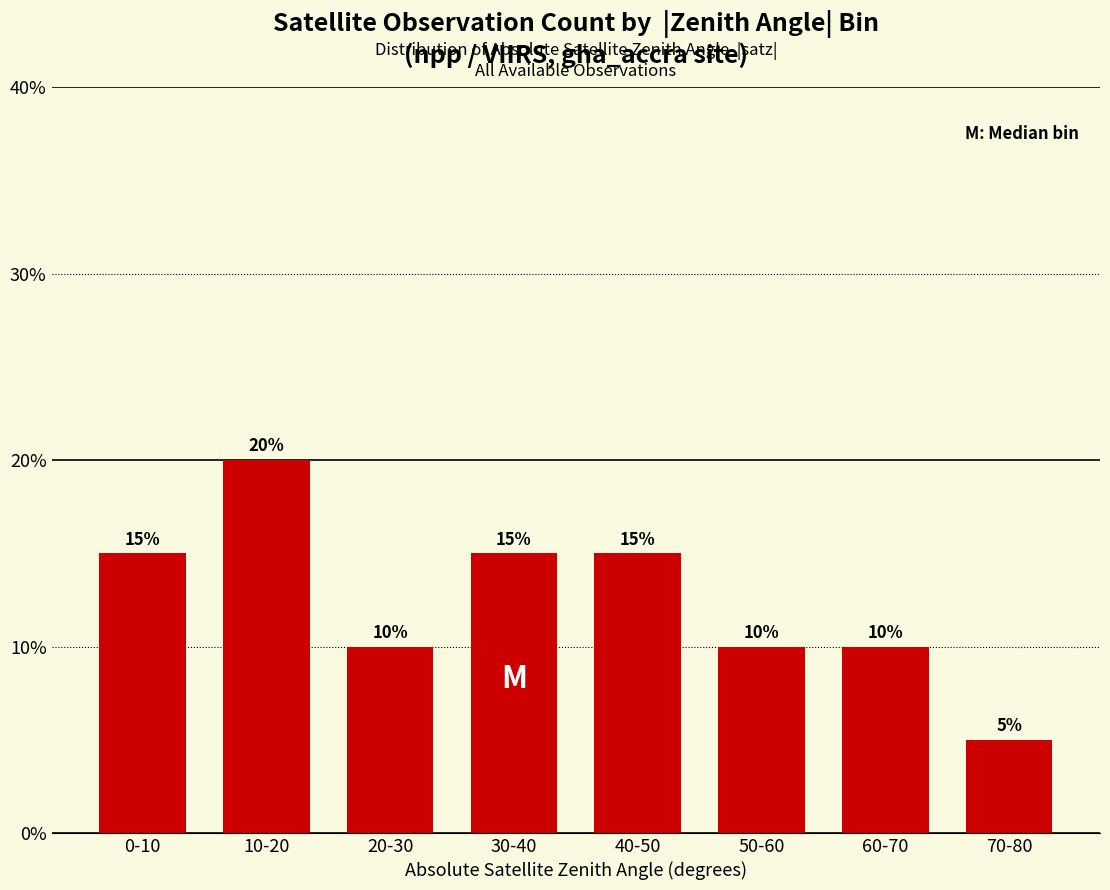

List the labels in order of value, largest first.

10-20, 0-10, 30-40, 40-50, 20-30, 50-60, 60-70, 70-80